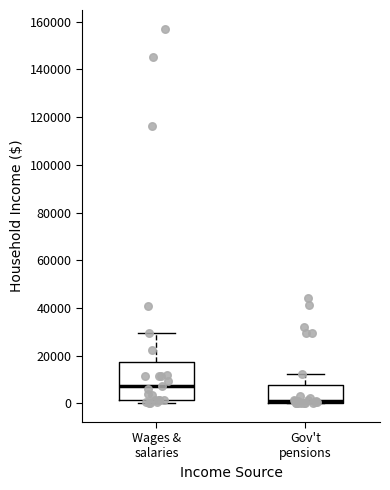

Reading left to right, read every box against the y-axis: the position of its median line, the range the box covers, and the ends of its whiskers. The values are not printed on the chart, so give them approximately, as read against the axis.

Wages & salaries: median 8000, box 2000 to 18000, whiskers 0 to 30000
Gov't pensions: median 0 (just above the box's lower edge), box 0 to 8000, whiskers 0 to 12000